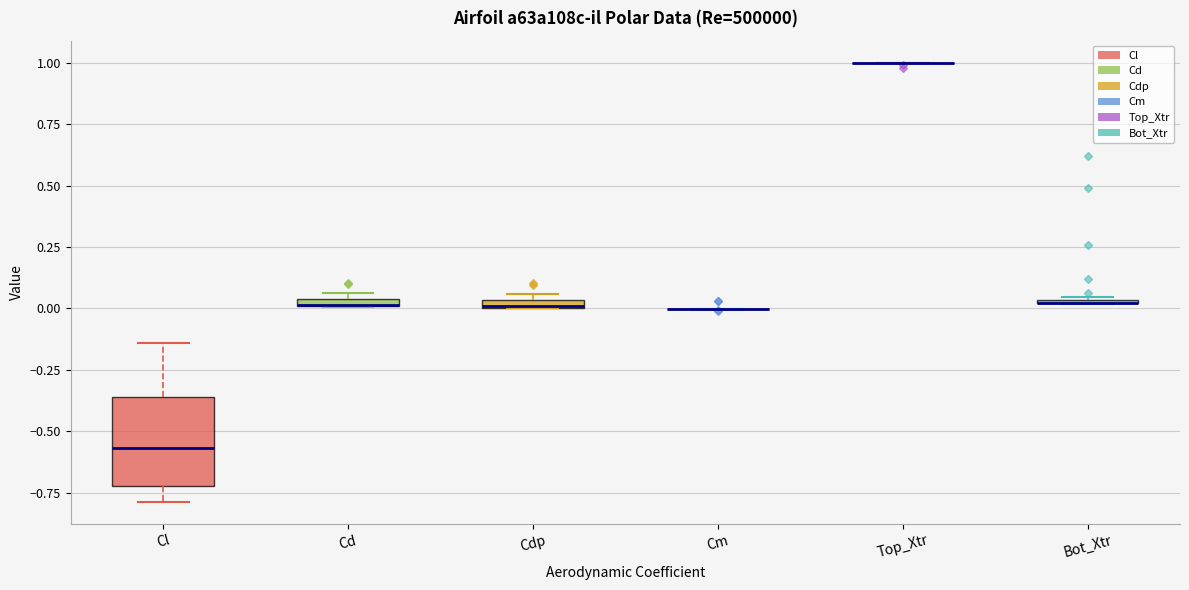

Where is the lower edge of the box for Cdp on the y-axis? The values are not printed on the chart, so give them approximately, as read against the axis.

0.00